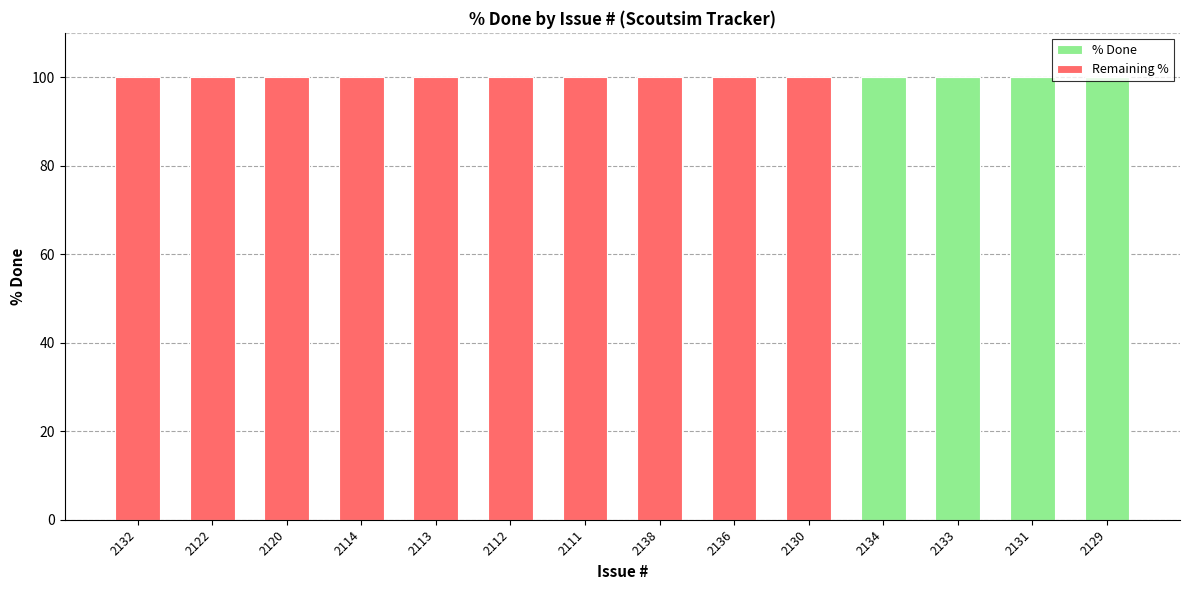

What is the average value of the % Done series?

29